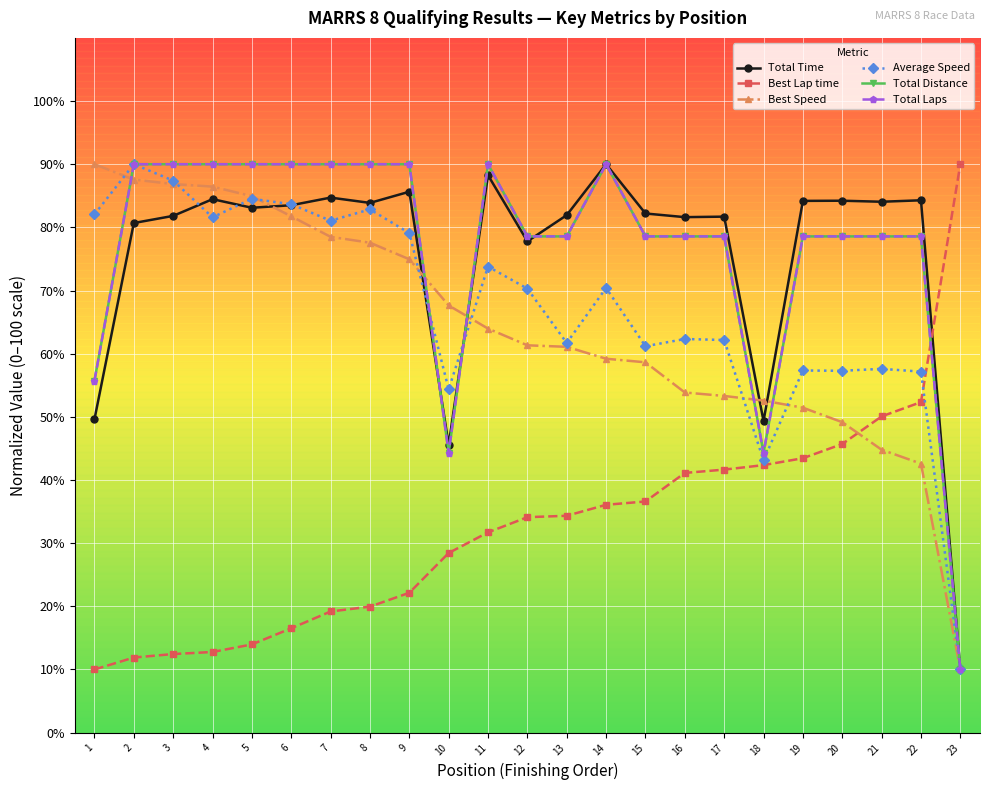

Does the chart have visible grid lines?

Yes